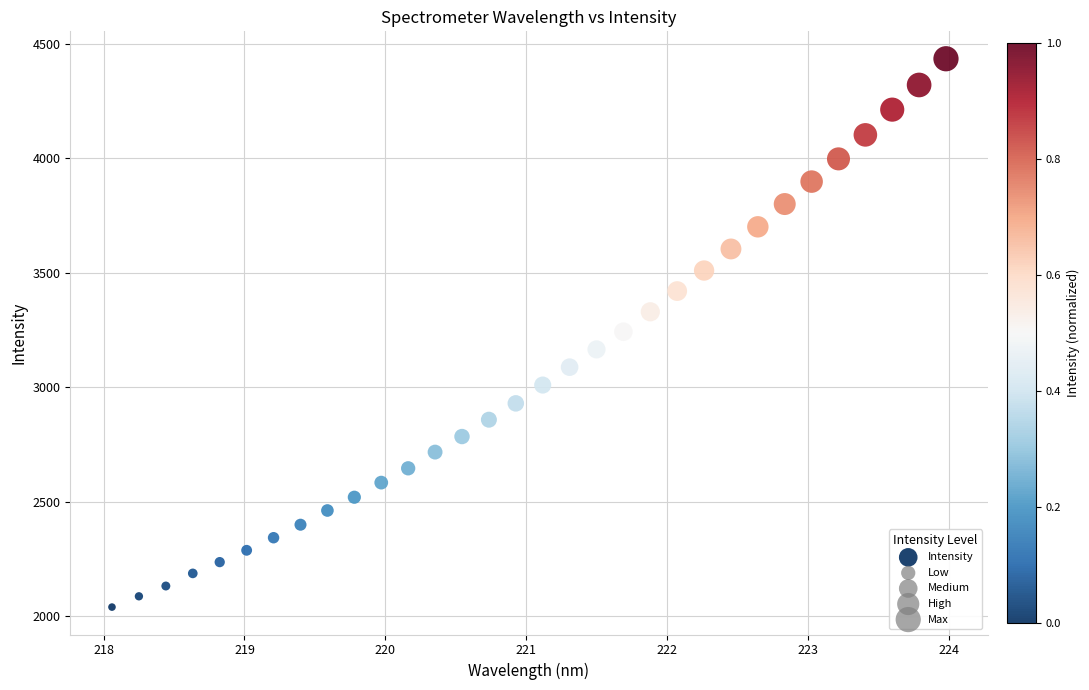

What is the range of Y values (max minus min)?

2393.9